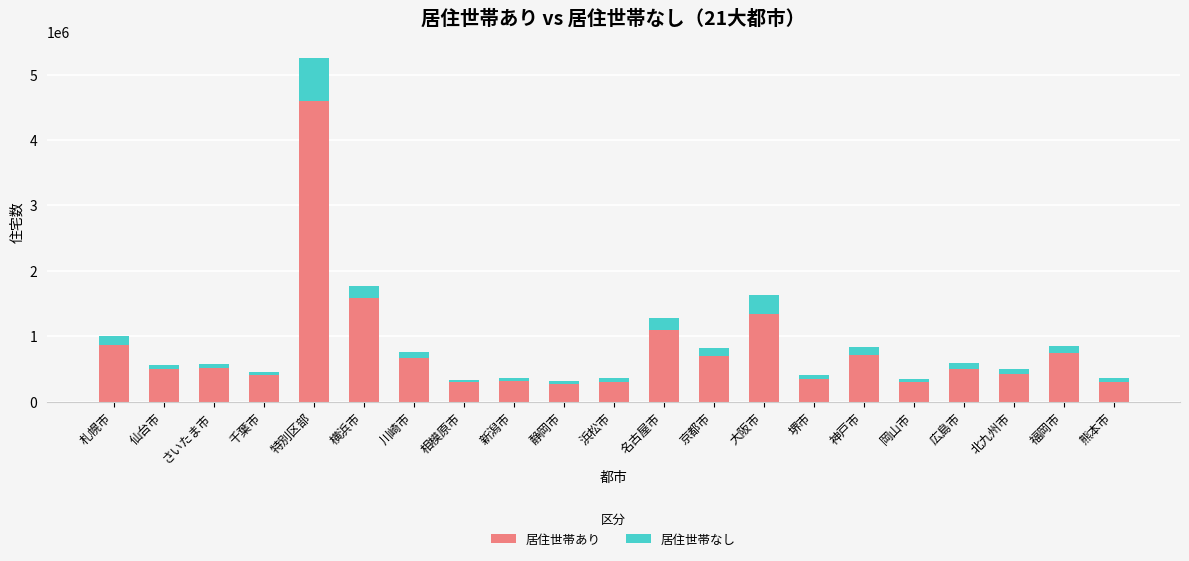

True or false: 居住世帯あり has a value of 444971 at 静岡市.

False